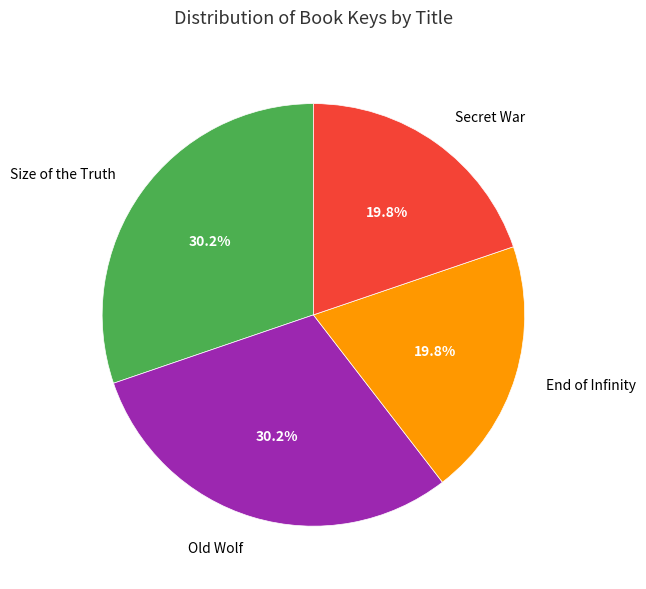

Is Old Wolf the majority of the pie?

No